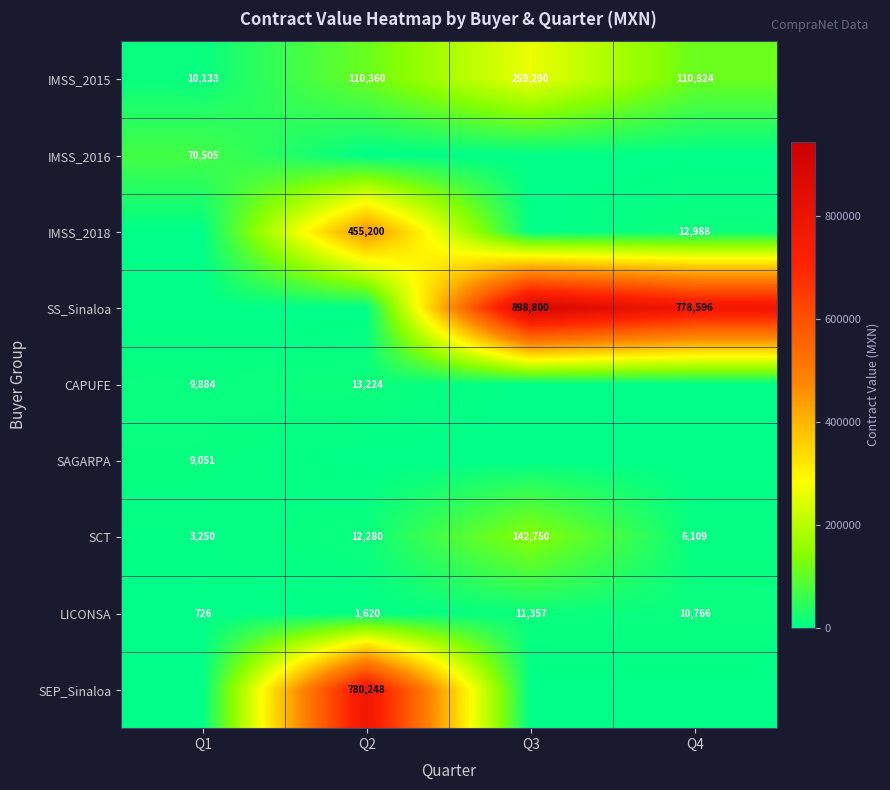

Is the value of IMSS_2018 at Q2 greater than the value of CAPUFE at Q2?

Yes